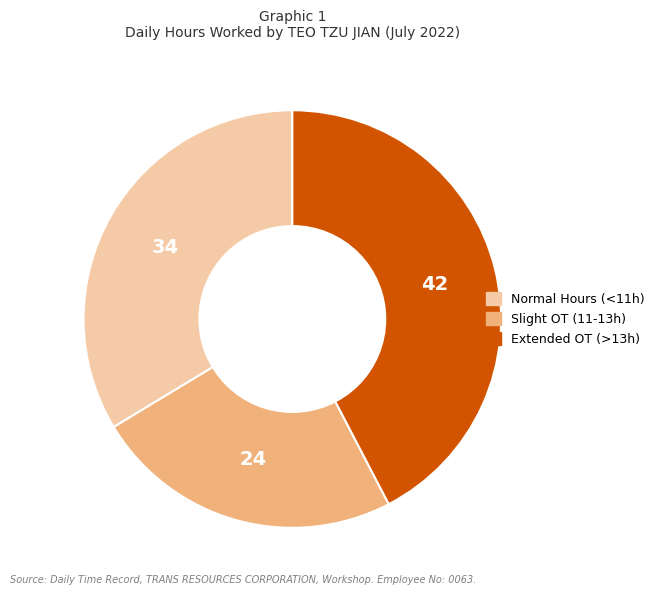

Is there any slice that represents more than half of the pie?

No